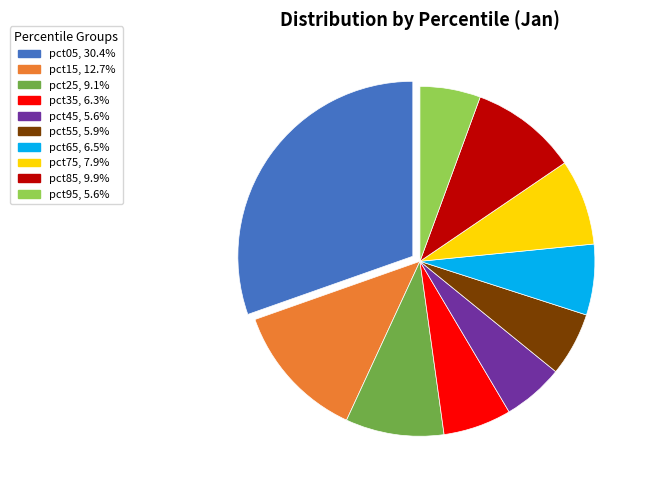

Which slice is the largest?

pct05